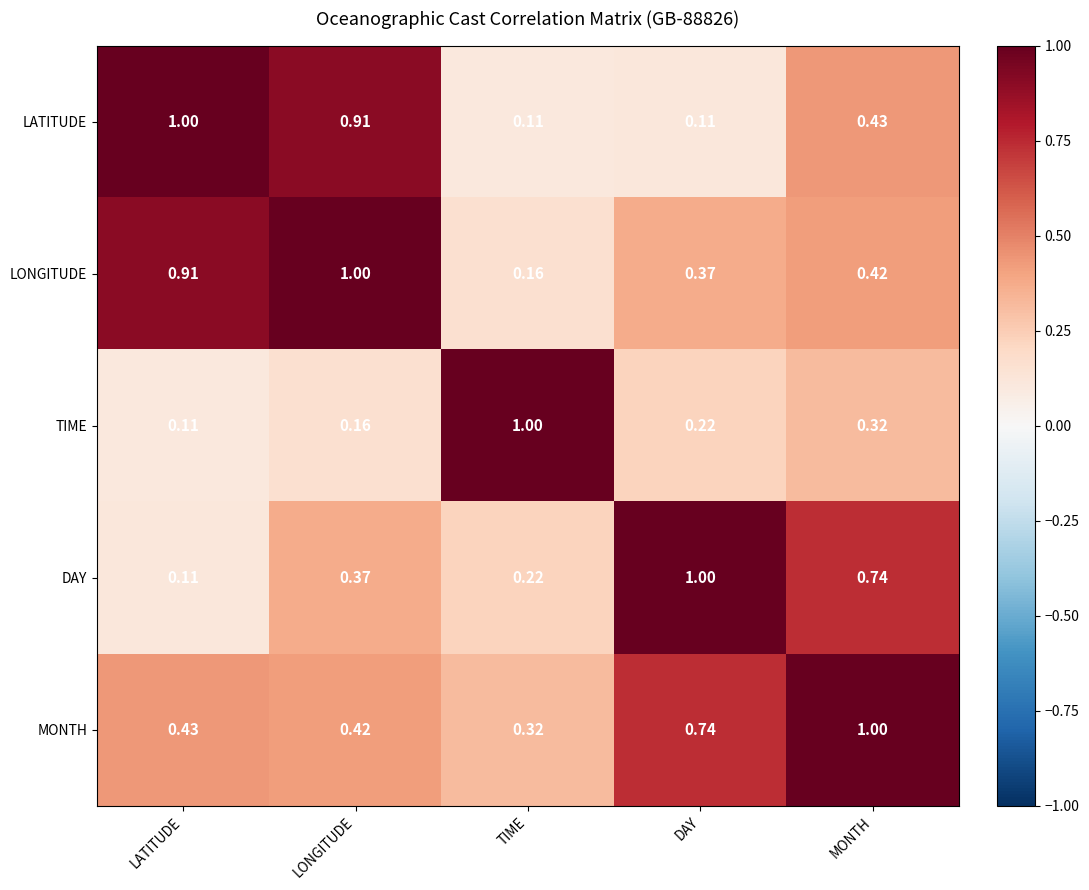

At MONTH, list the series in order from smallest to largest.

TIME, LONGITUDE, LATITUDE, DAY, MONTH